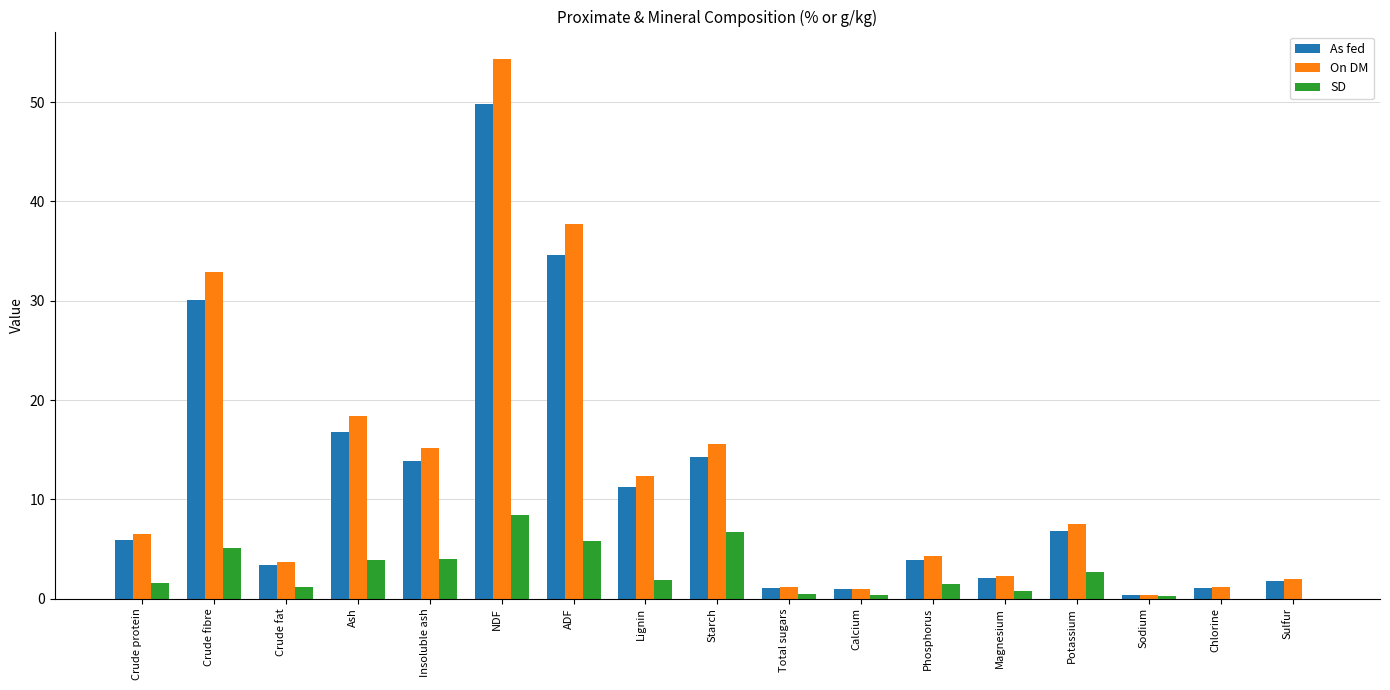

Which series changed the most between NDF and Chlorine?

On DM